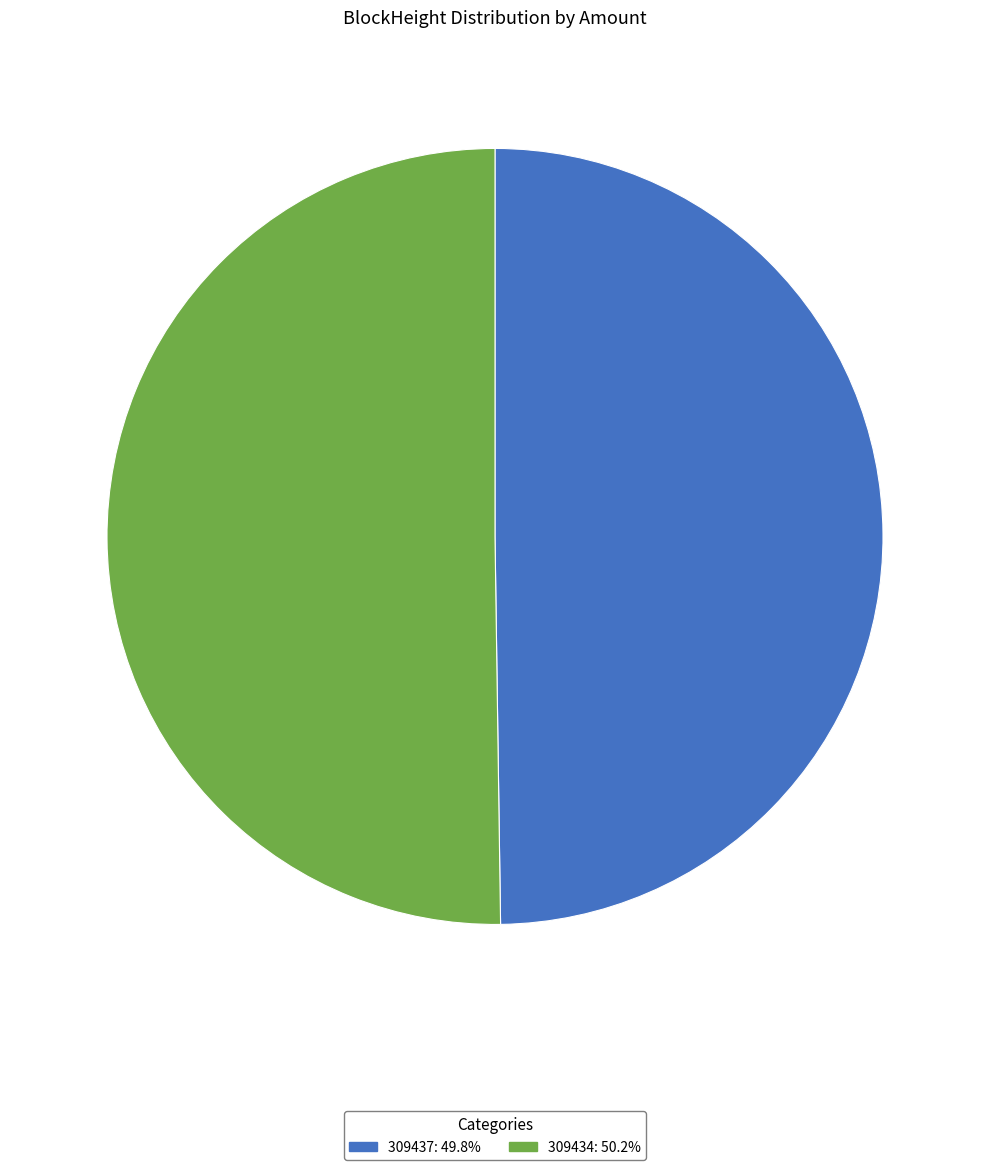

How many slices are in this pie chart?

2